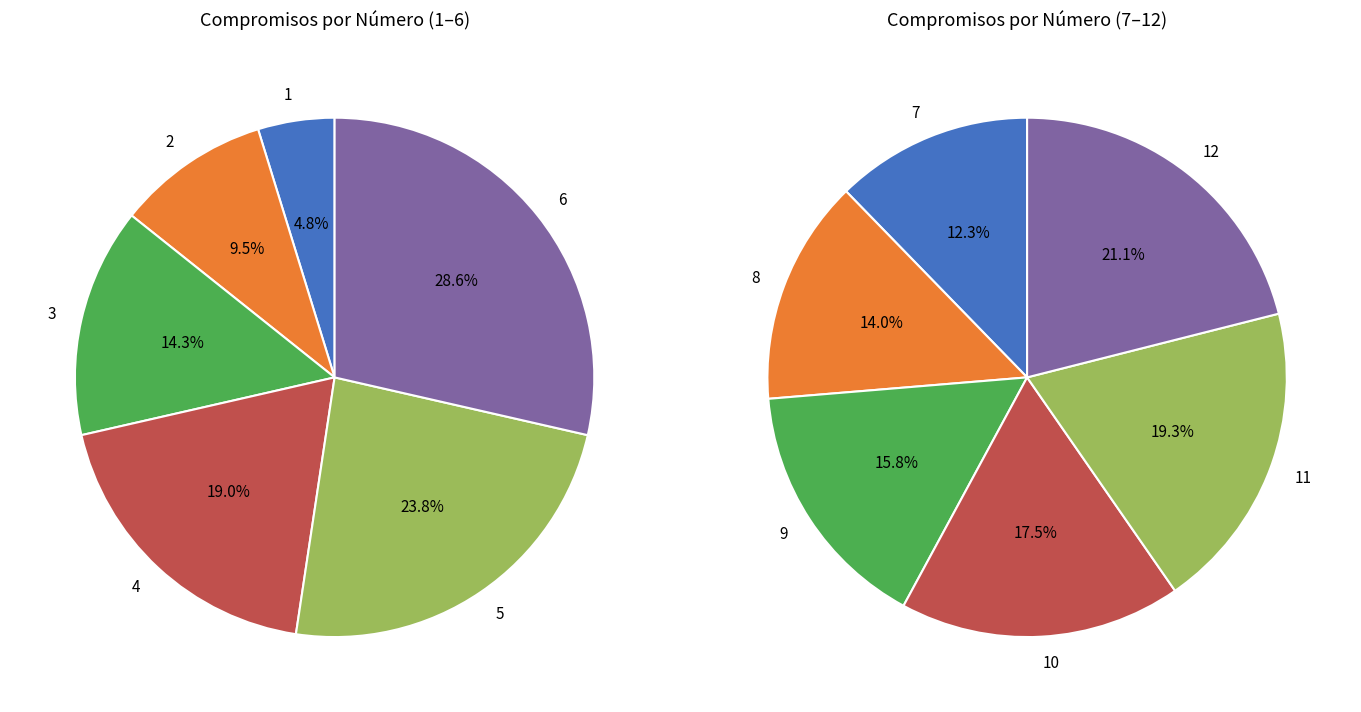

Is there any slice that represents more than half of the pie?

No